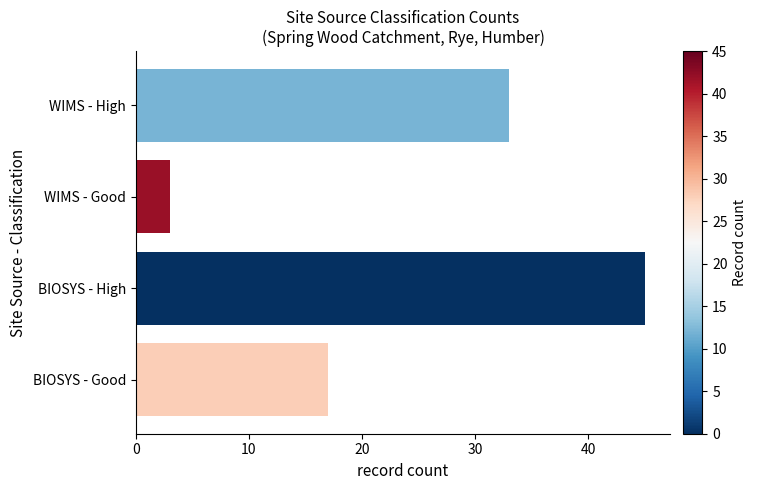

What is the label of the 2nd bar from the top?

WIMS - Good